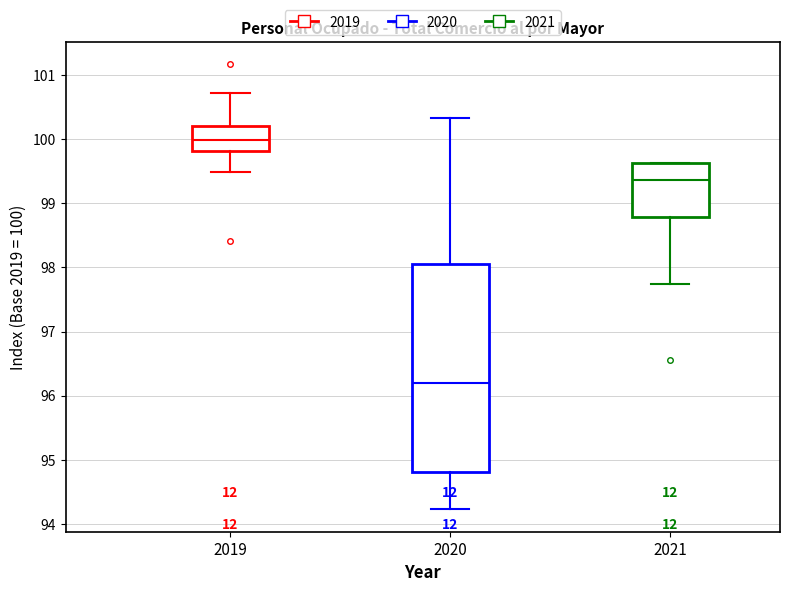

Reading left to right, read every box against the y-axis: the position of its median line, the range the box covers, and the ends of its whiskers. The values are not printed on the chart, so give them approximately, as read against the axis.

2019: median 100.0, box 99.8 to 100.2, whiskers 99.5 to 100.7
2020: median 96.2, box 94.8 to 98.1, whiskers 94.2 to 100.3
2021: median 99.4, box 98.8 to 99.6, whiskers 97.7 to 99.6